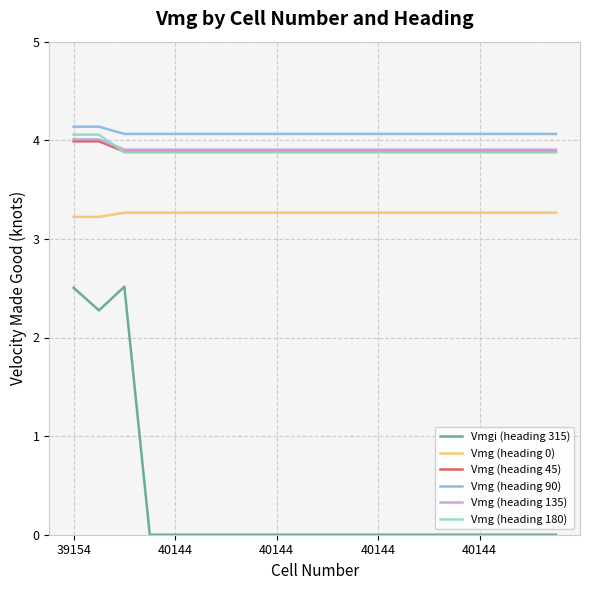

Reading left to right, what are all the values shown in this chart?

Vmgi (heading 315): 2.5	2.3	2.5	0.0	0.0	0.0	0.0	0.0	0.0	0.0	0.0	0.0	0.0	0.0	0.0	0.0	0.0	0.0	0.0	0.0
Vmg (heading 0): 3.2	3.2	3.3	3.3	3.3	3.3	3.3	3.3	3.3	3.3	3.3	3.3	3.3	3.3	3.3	3.3	3.3	3.3	3.3	3.3
Vmg (heading 45): 4.0	4.0	3.9	3.9	3.9	3.9	3.9	3.9	3.9	3.9	3.9	3.9	3.9	3.9	3.9	3.9	3.9	3.9	3.9	3.9
Vmg (heading 90): 4.1	4.1	4.1	4.1	4.1	4.1	4.1	4.1	4.1	4.1	4.1	4.1	4.1	4.1	4.1	4.1	4.1	4.1	4.1	4.1
Vmg (heading 135): 4.0	4.0	3.9	3.9	3.9	3.9	3.9	3.9	3.9	3.9	3.9	3.9	3.9	3.9	3.9	3.9	3.9	3.9	3.9	3.9
Vmg (heading 180): 4.1	4.1	3.9	3.9	3.9	3.9	3.9	3.9	3.9	3.9	3.9	3.9	3.9	3.9	3.9	3.9	3.9	3.9	3.9	3.9